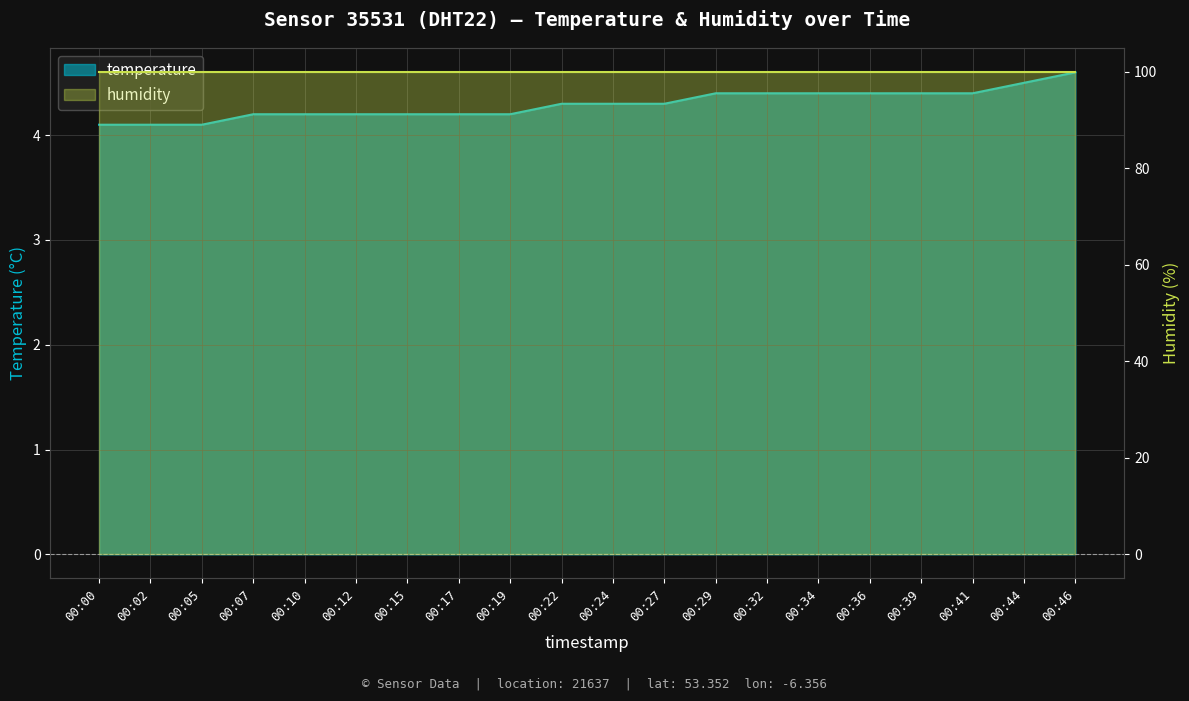

Is it true that the value at 00:00 is 1.2?

False